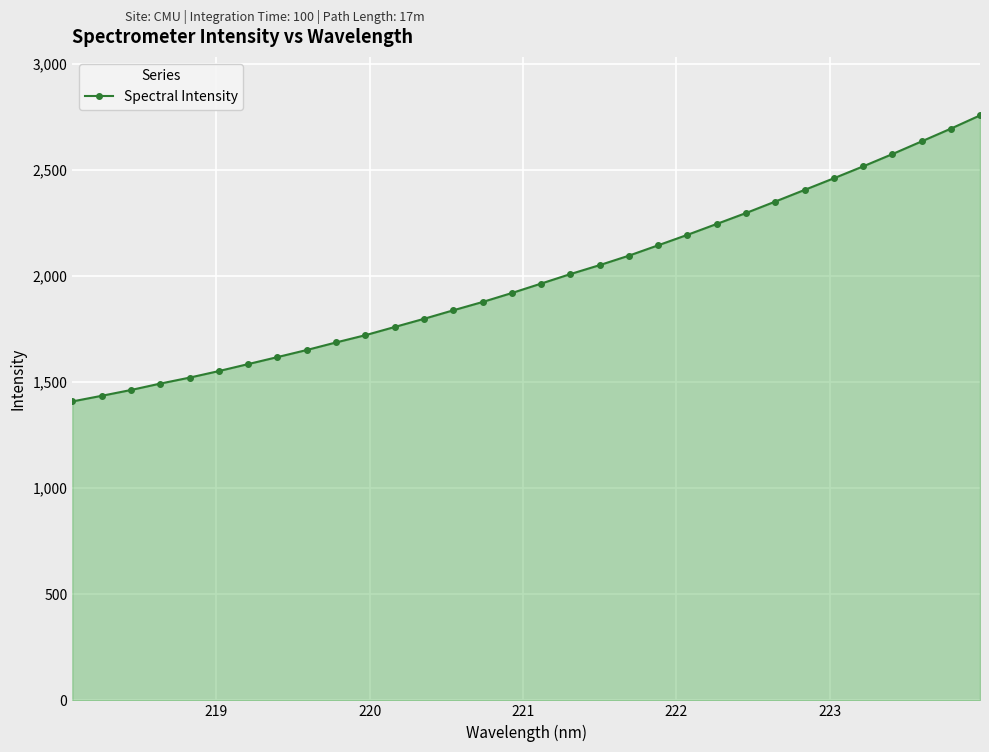

Reading left to right, transcribe all the data shown in this chart.

1409.1	1435.6	1463.0	1493.2	1521.4	1552.3	1585.2	1618.2	1651.6	1687.2	1721.4	1760.0	1798.6	1838.7	1877.9	1920.1	1964.6	2009.5	2051.7	2096.3	2145.3	2194.6	2245.8	2297.3	2351.3	2406.1	2461.0	2517.0	2574.9	2634.8	2694.9	2757.5